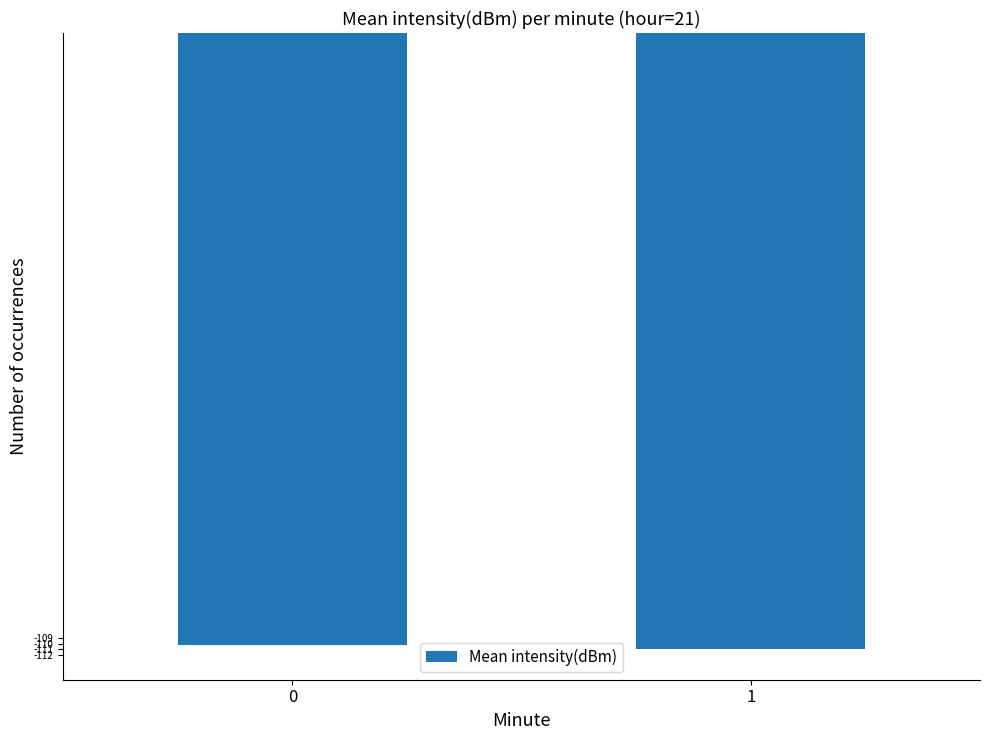

Reading right to left, transcribe all the data shown in this chart.

-111.0	-110.2